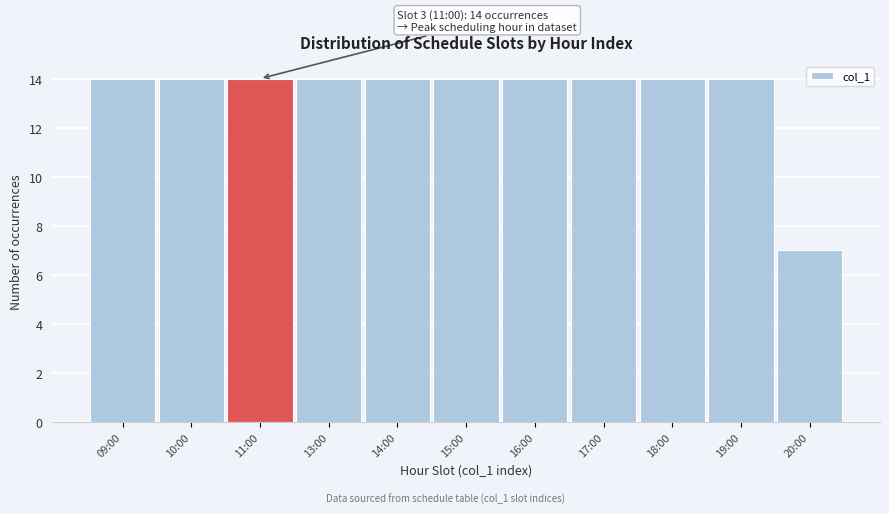

Reading right to left, what are all the values shown in this chart?

20:00=7	19:00=14	18:00=14	17:00=14	16:00=14	15:00=14	14:00=14	13:00=14	11:00=14	10:00=14	09:00=14